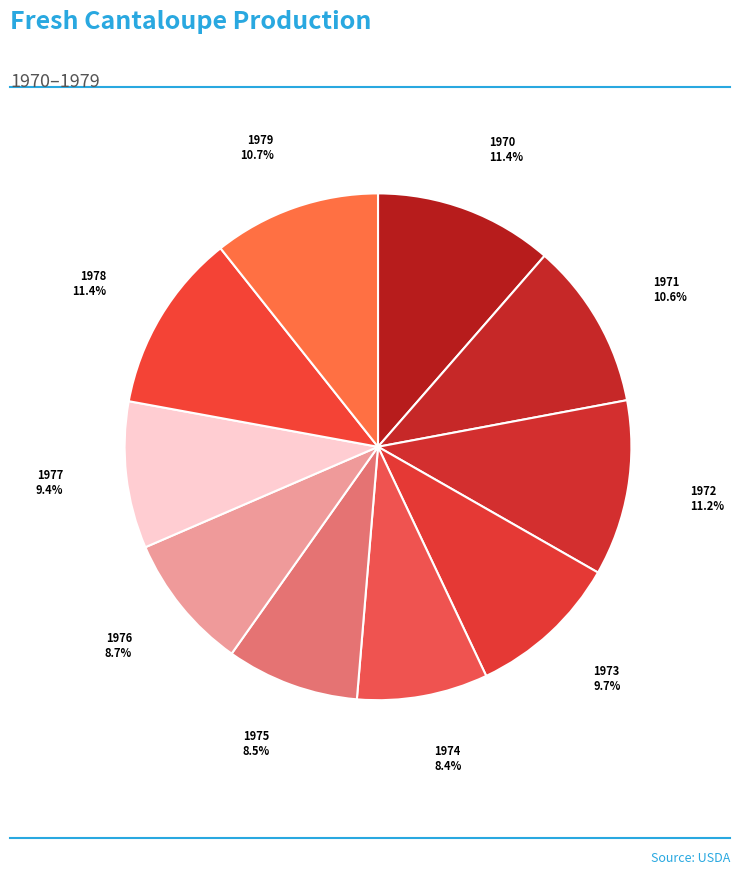

Is the sum of 1977 and 1971 greater than half?

No